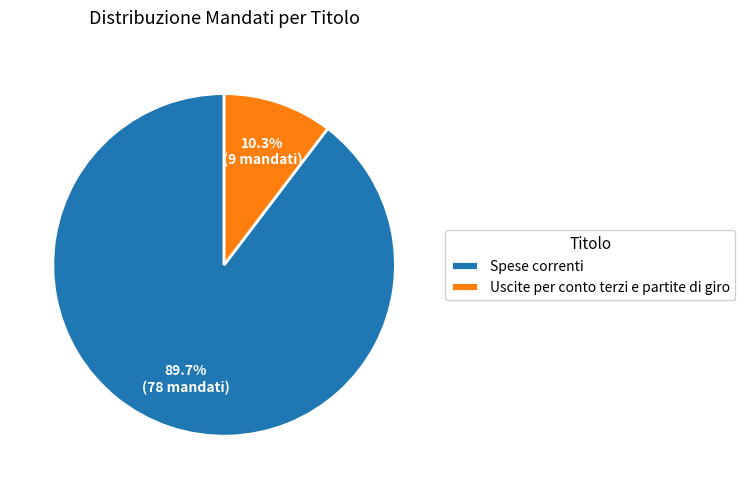

Which category has the smallest portion of the pie?

Uscite per conto terzi e partite di giro